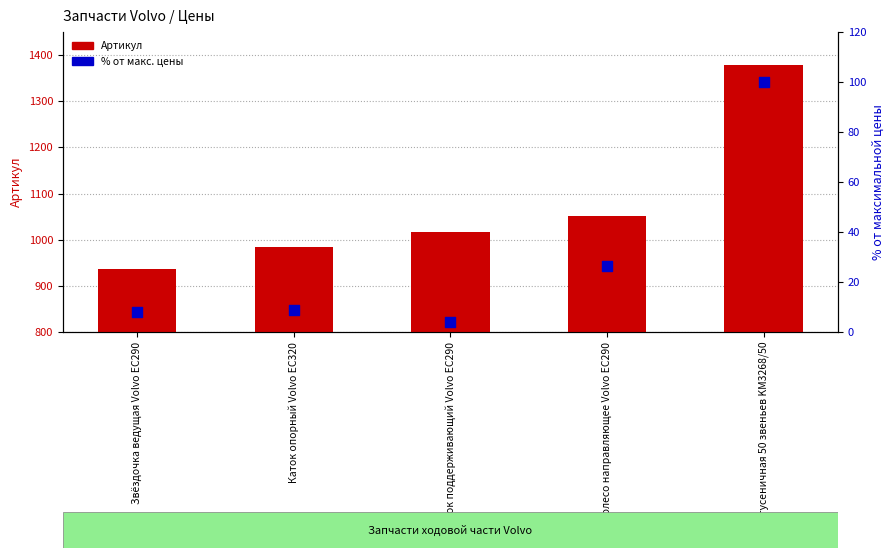

What are all the series names shown in the legend?

Артикул, % от макс. цены